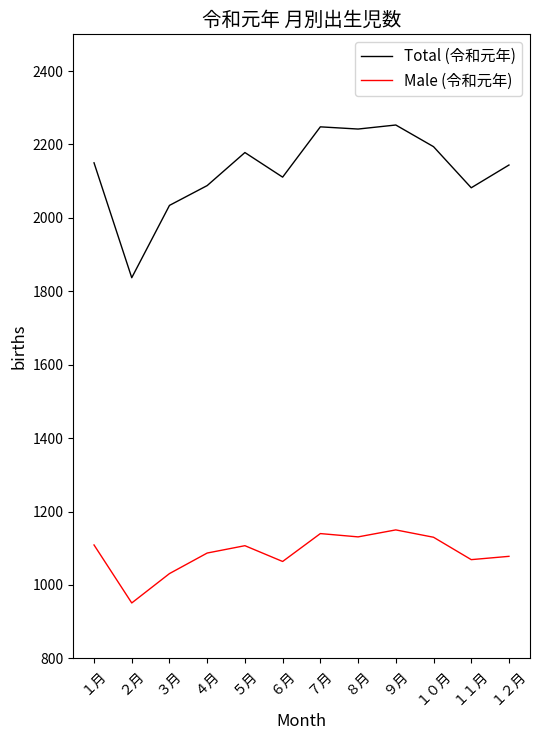

What is the approximate value of Total (令和元年) at １２月?

2144